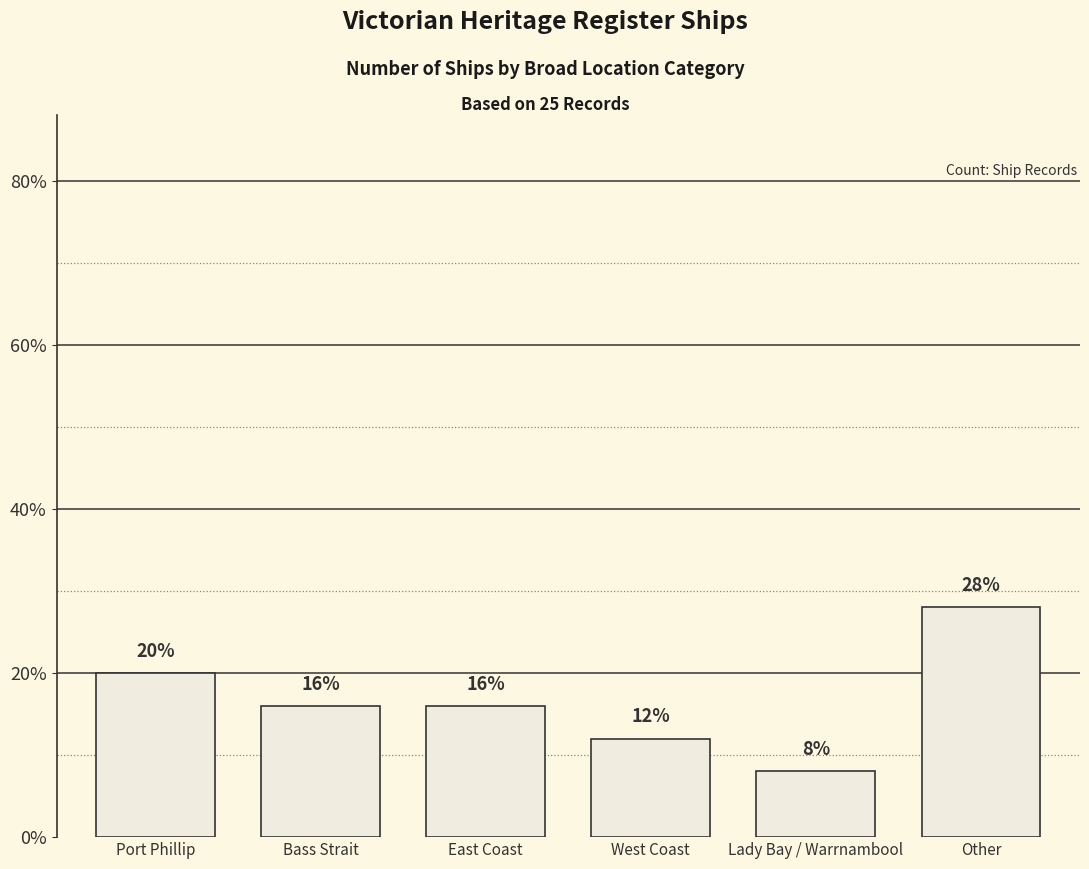

Count the values in the range 12 to 20.

4